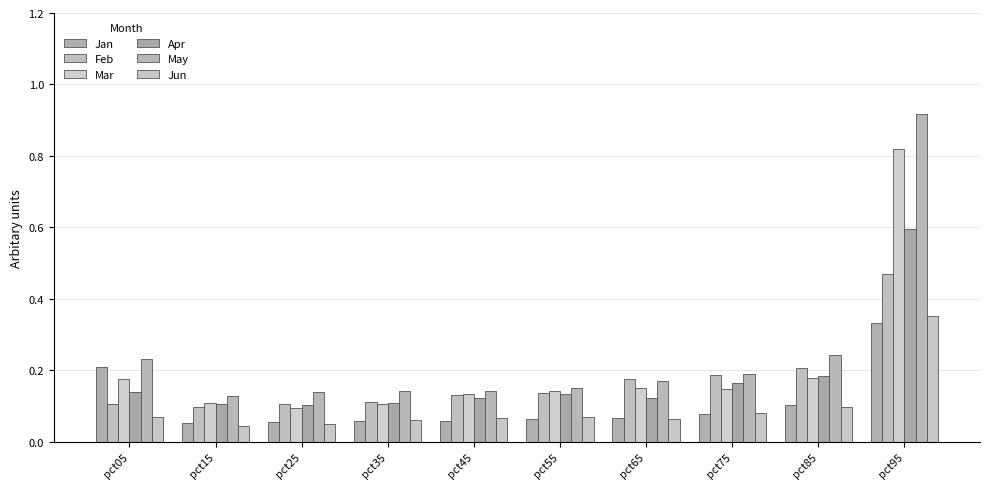

What is the approximate value of May at pct85?

0.2